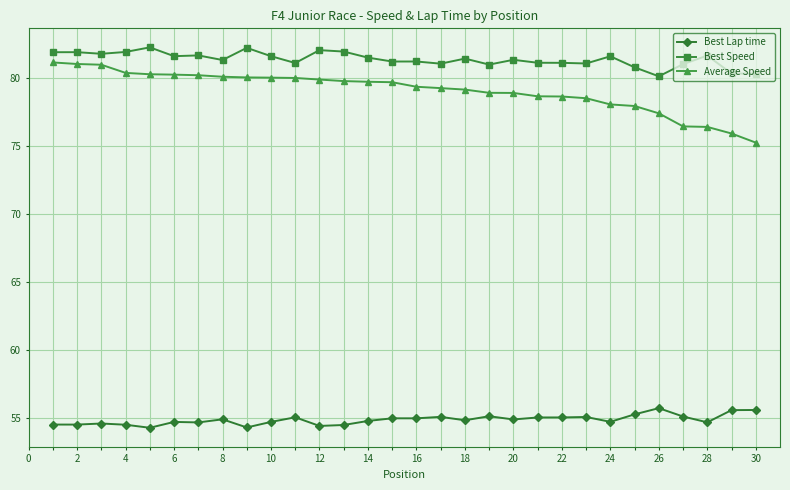

What is the smallest value displayed?

54.3